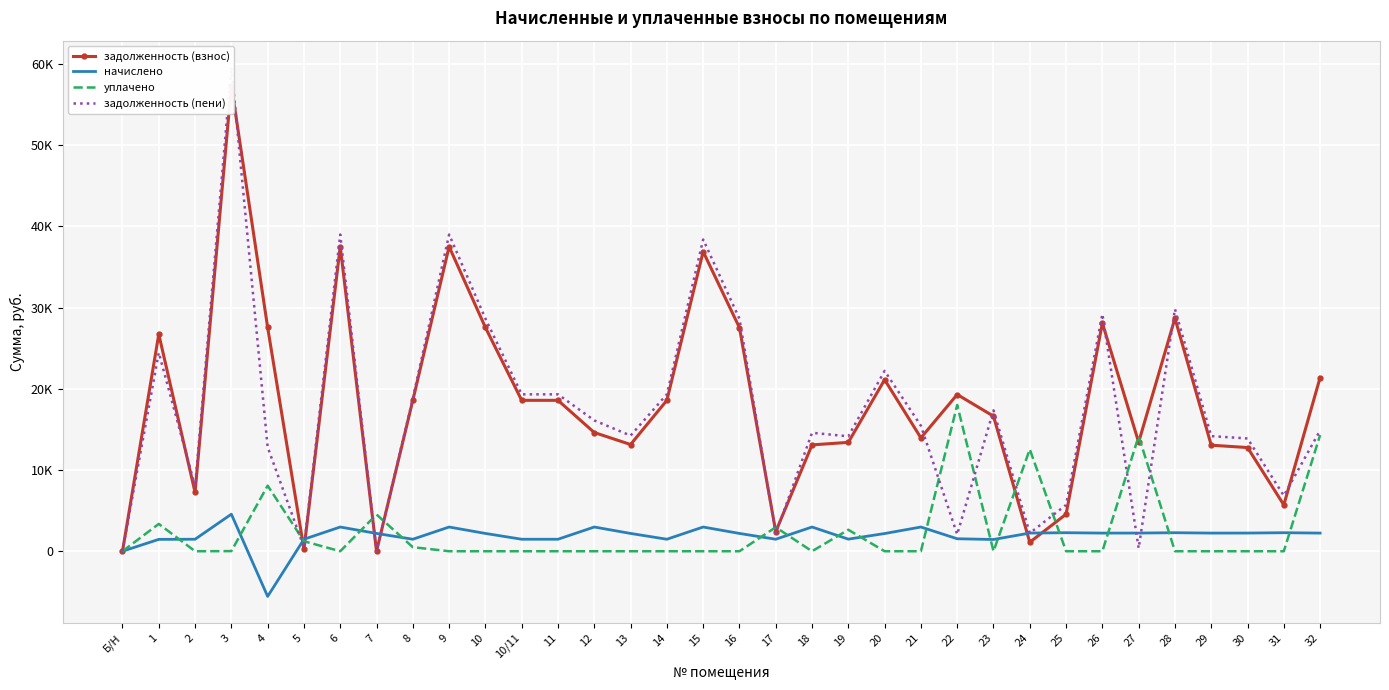

How many intersections are there between задолженность (взнос) and уплачено?

10